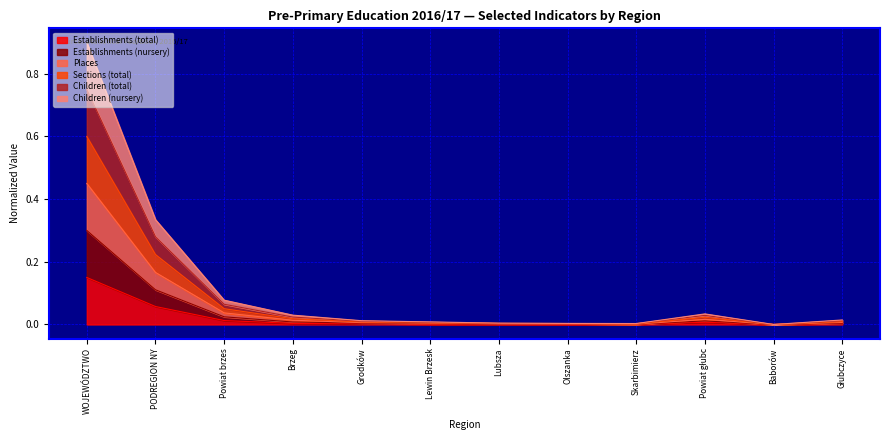

Does the chart have visible grid lines?

Yes